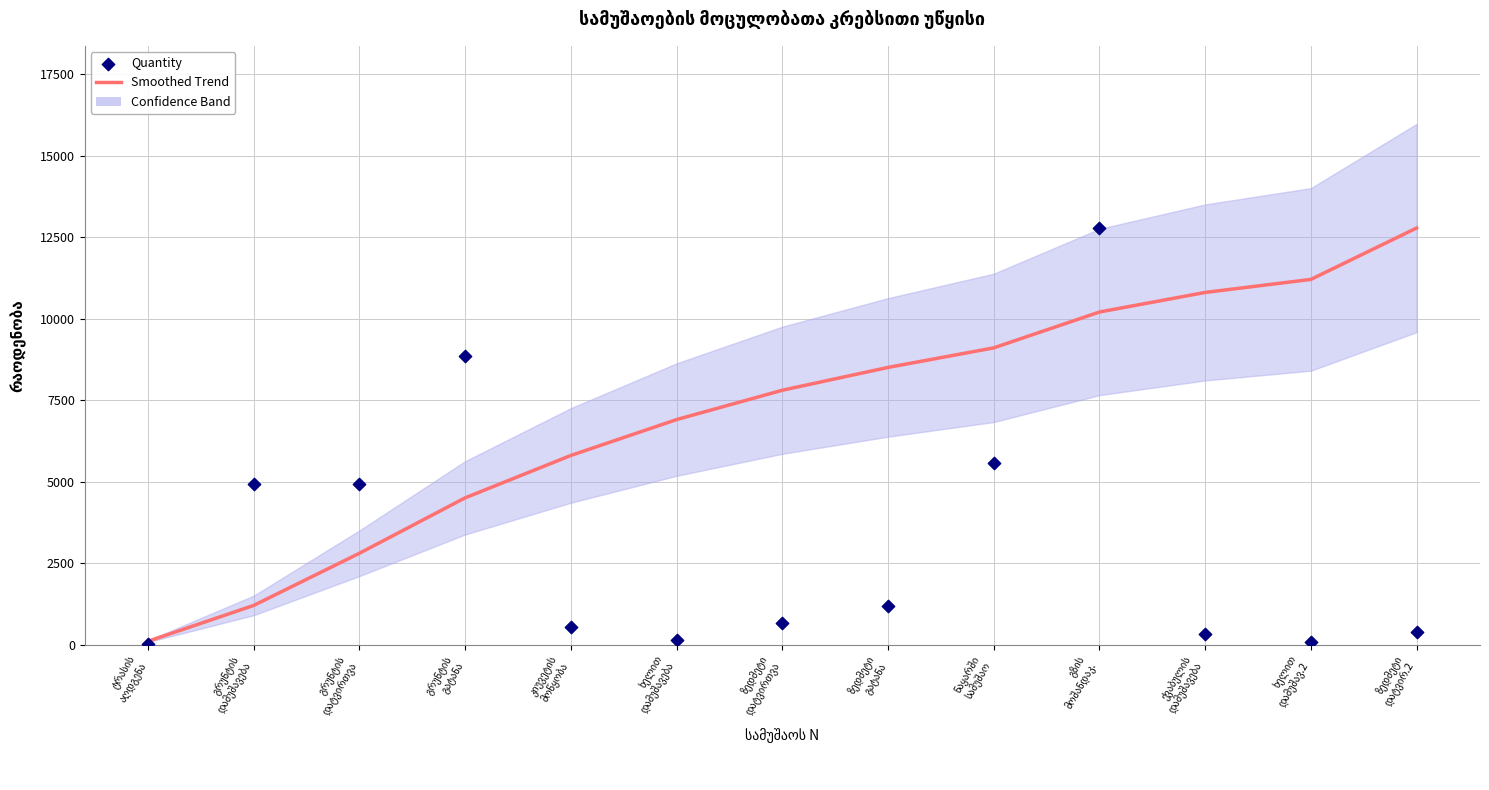

Is the value of Quantity at ზედმეტი
გატანა greater than the value of Smoothed Trend at ზედმეტი
დატვირ.2?

No